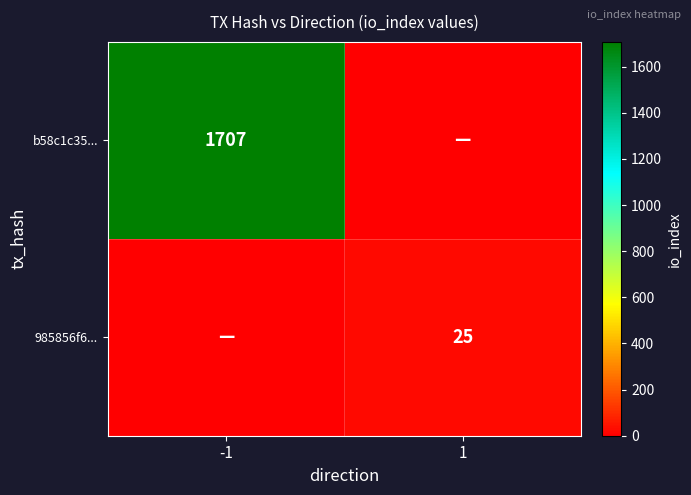

The b58c1c35... series shows 1707 at -1. True or false?

True